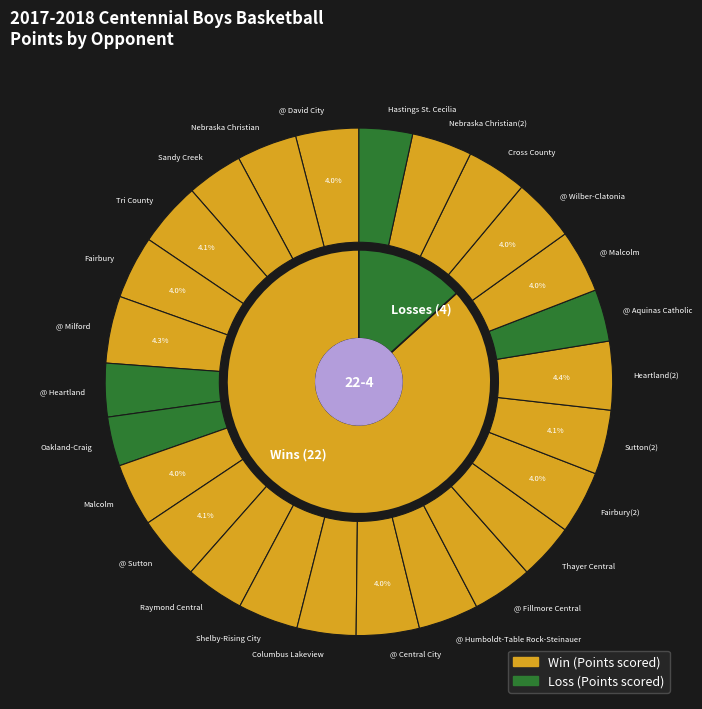

What percentage is the @ Humboldt-Table Rock-Steinauer slice, to the nearest percent?

4%